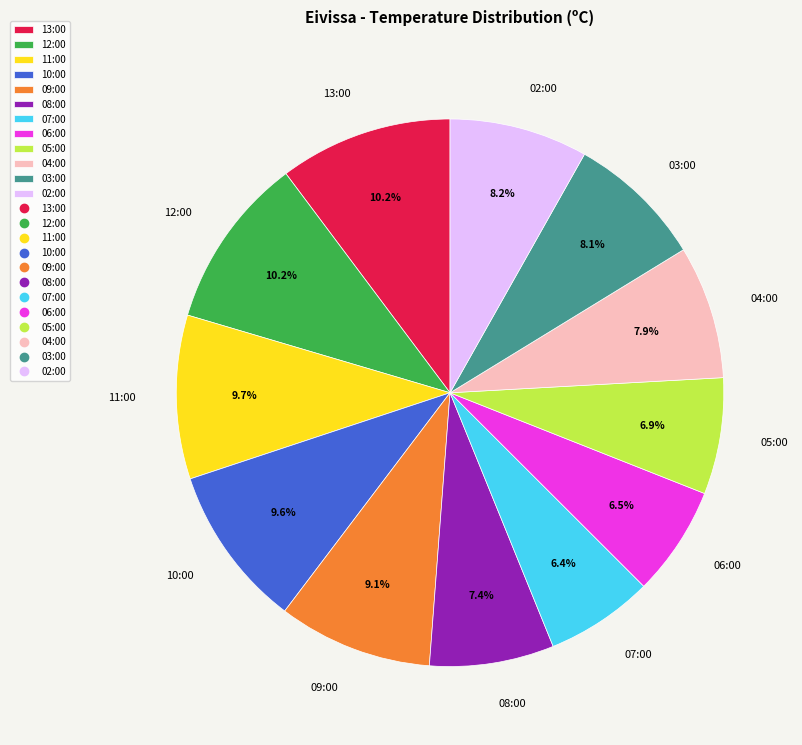

How many slices are in this pie chart?

12